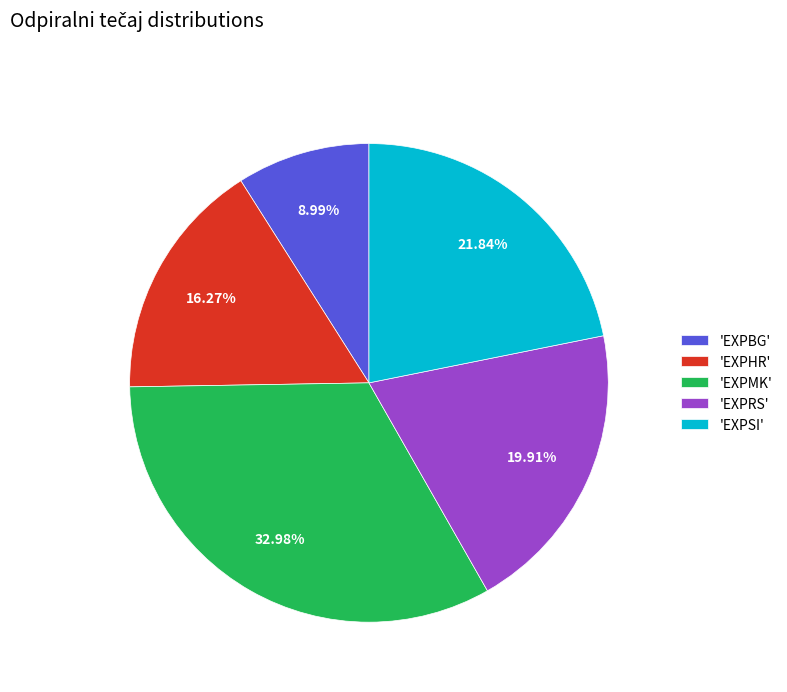

Combined, do 'EXPBG' and 'EXPMK' account for over 50%?

No